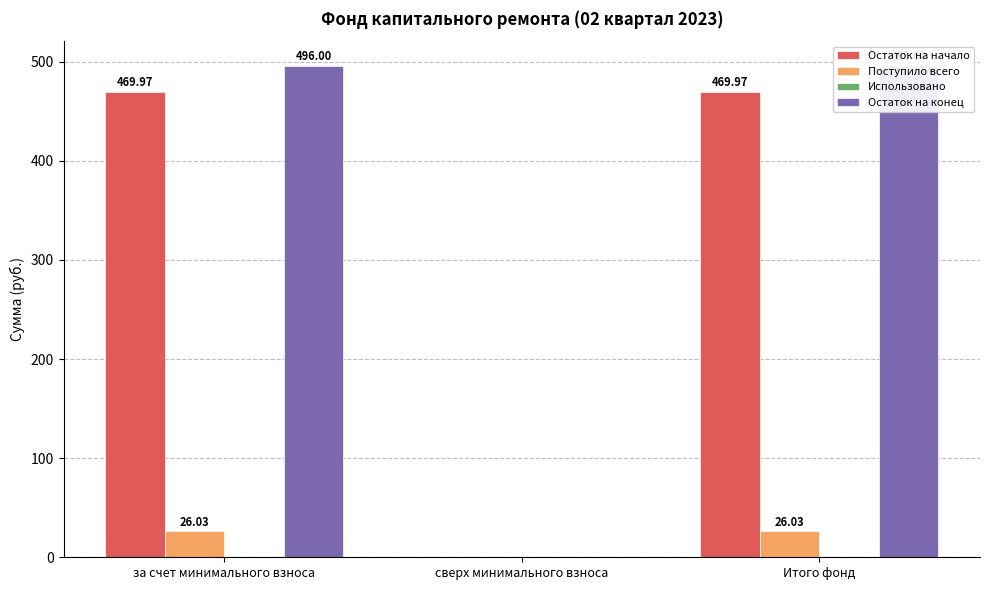

Which series has the largest total across all categories?

Остаток на конец